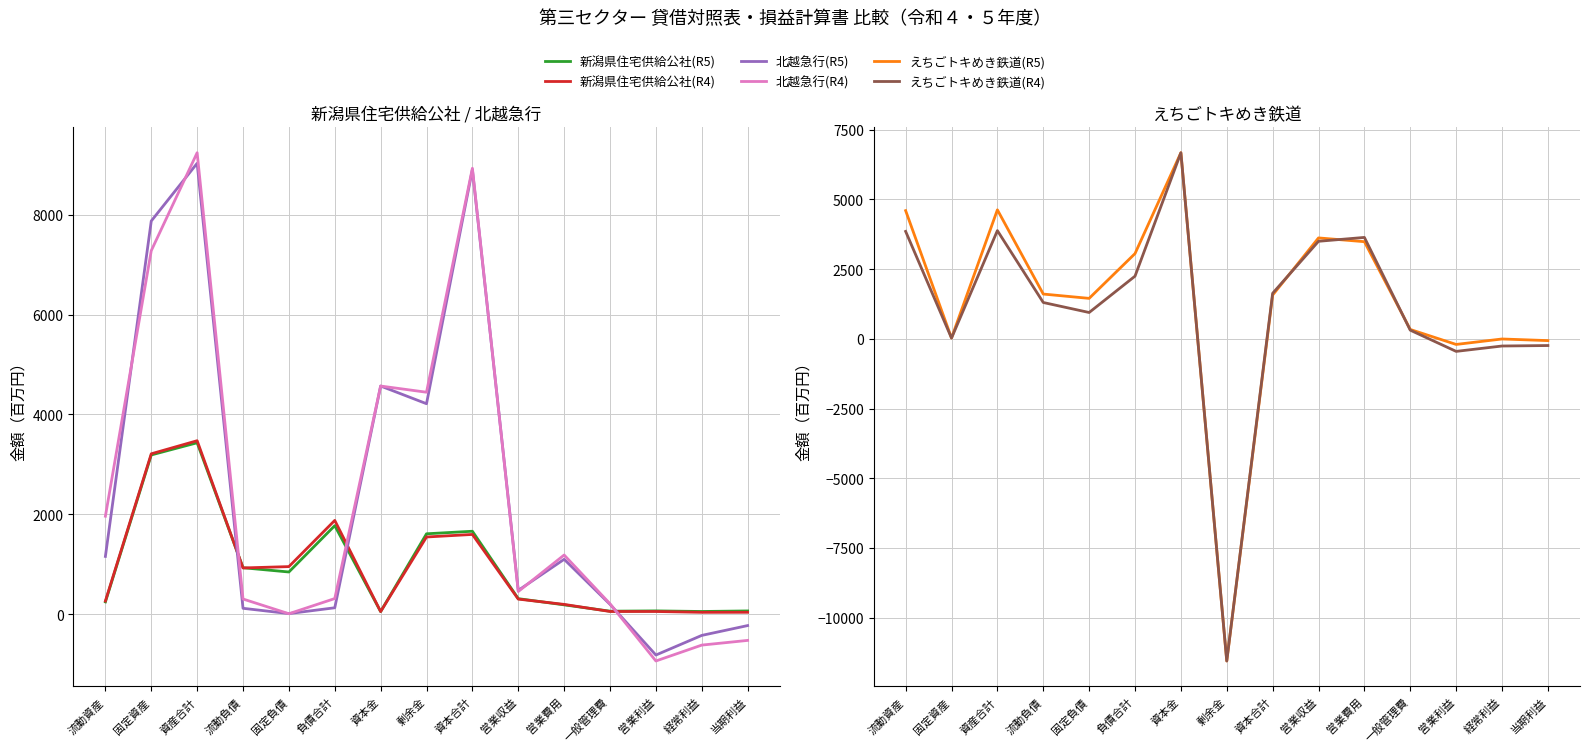

At how many categories does at least one series exceed -8408?

15